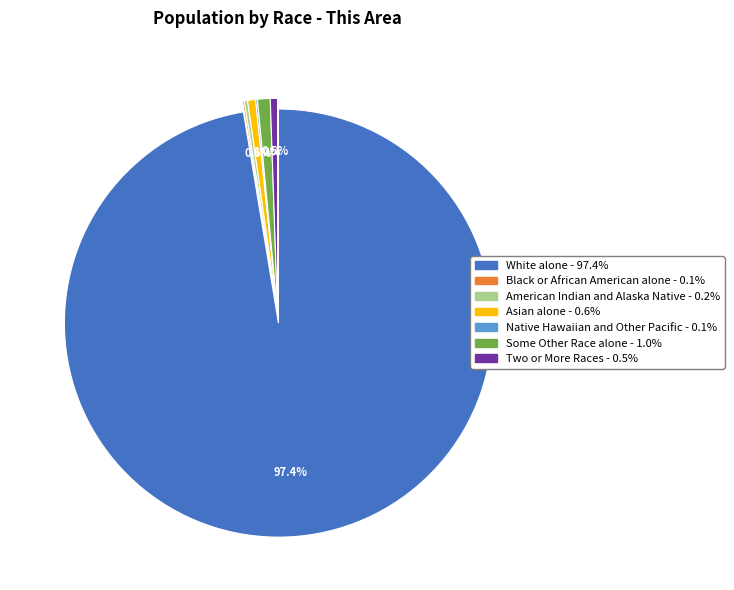

What is the largest slice in the pie chart?

White alone